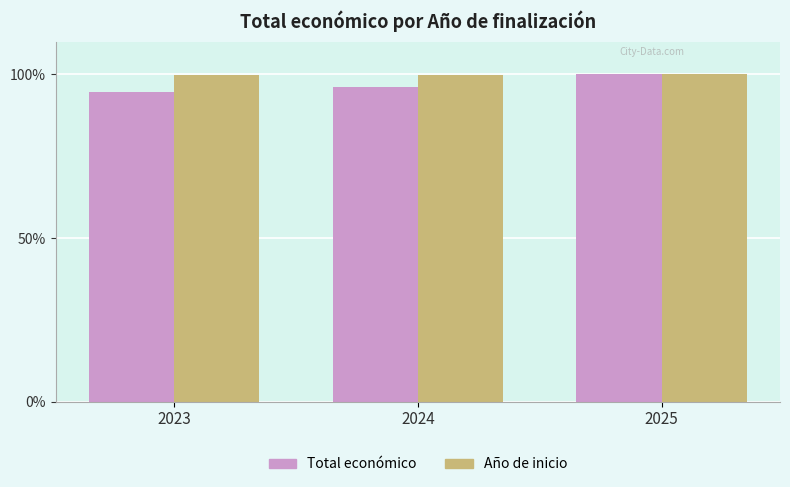

The Total económico series shows 32.6 at 2025. True or false?

False